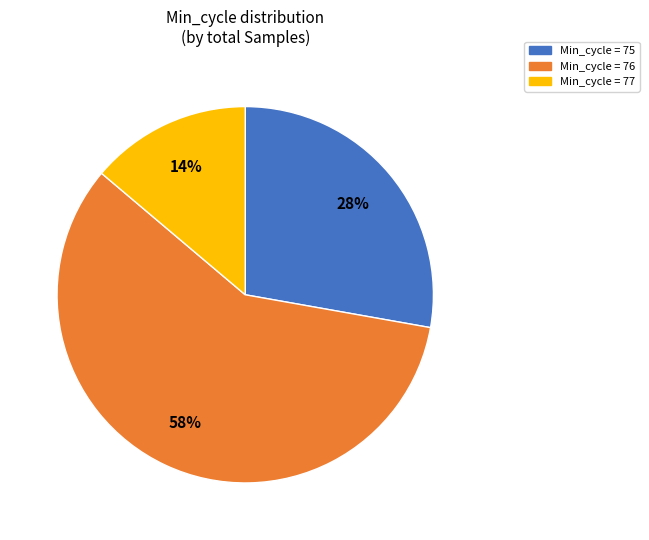

Is it true that Min_cycle = 76 is 46% of the pie?

False